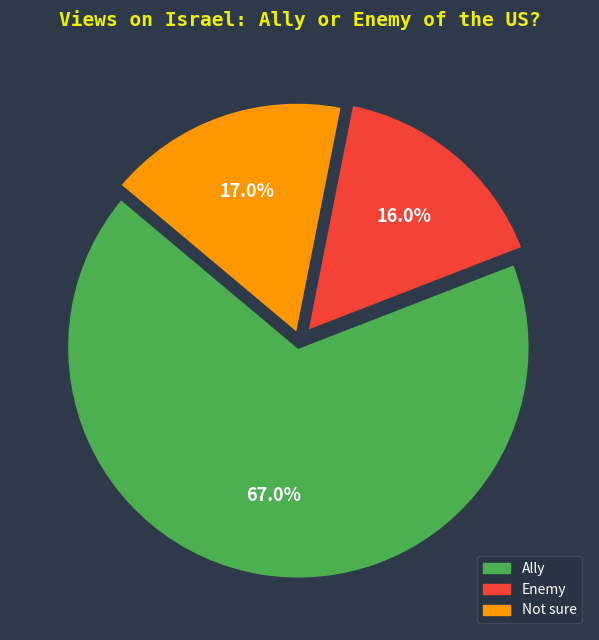

Is Not sure the majority of the pie?

No